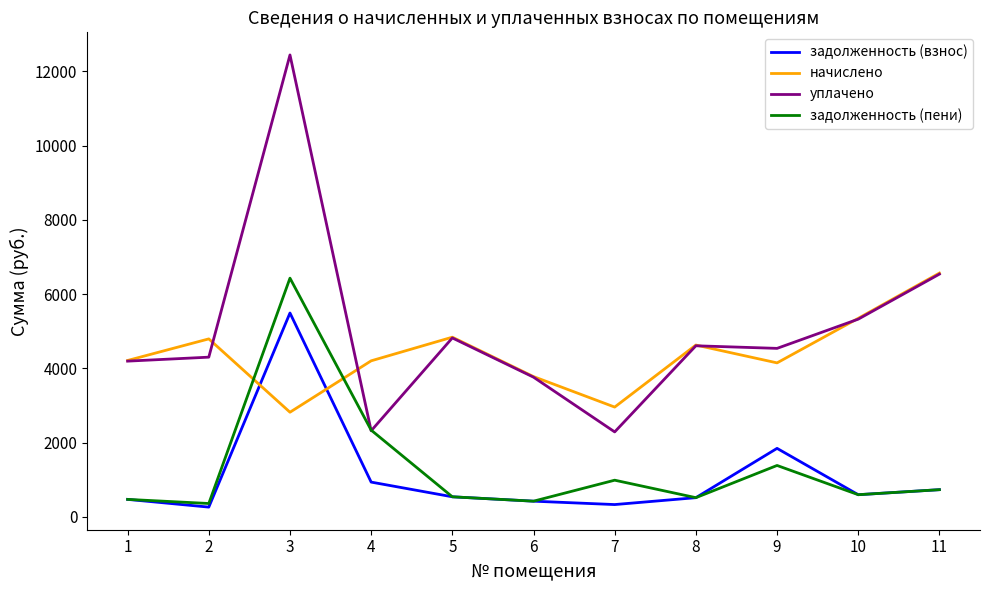

Which series has the largest total across all categories?

уплачено